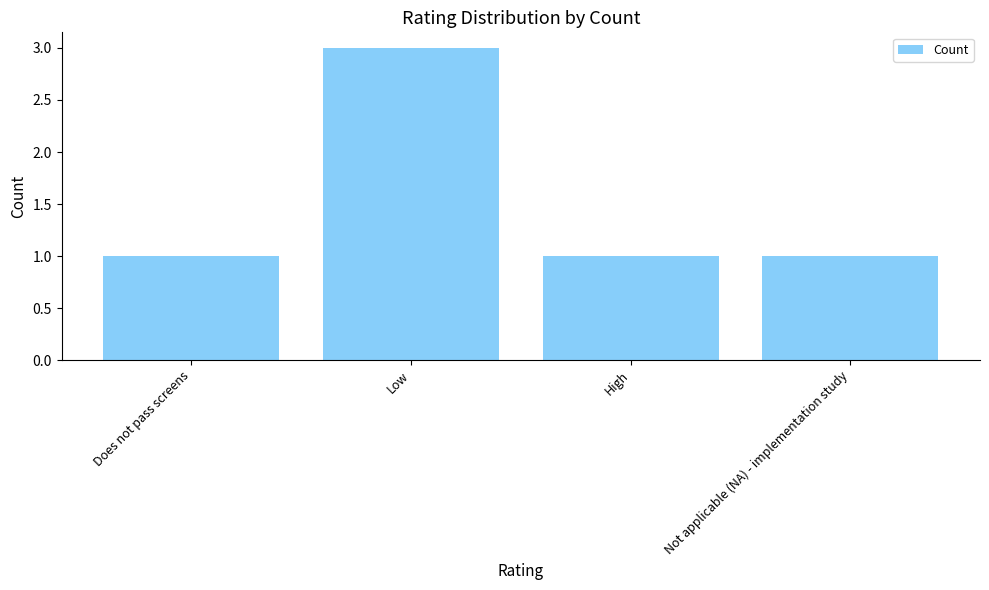

What is the maximum value shown in the chart?

3